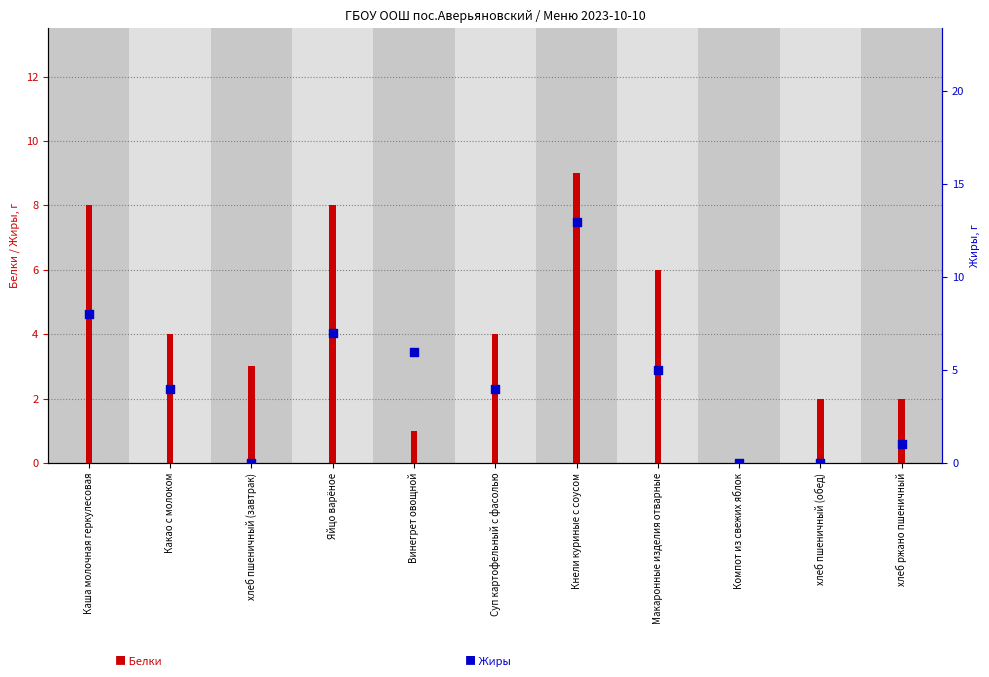

Between хлеб пшеничный (обед) and Яйцо варёное, which is larger?

Яйцо варёное